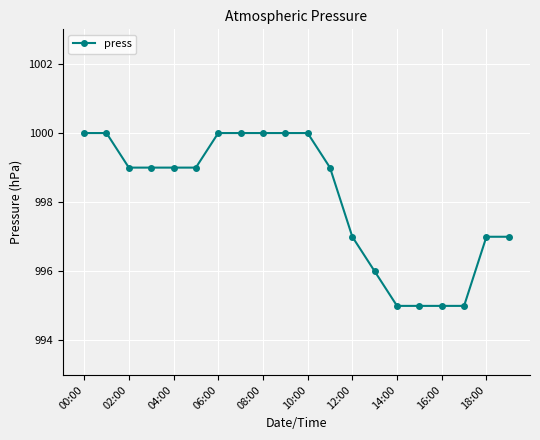

Reading left to right, extract all data points from this chart.

1000	1000	999	999	999	999	1000	1000	1000	1000	1000	999	997	996	995	995	995	995	997	997